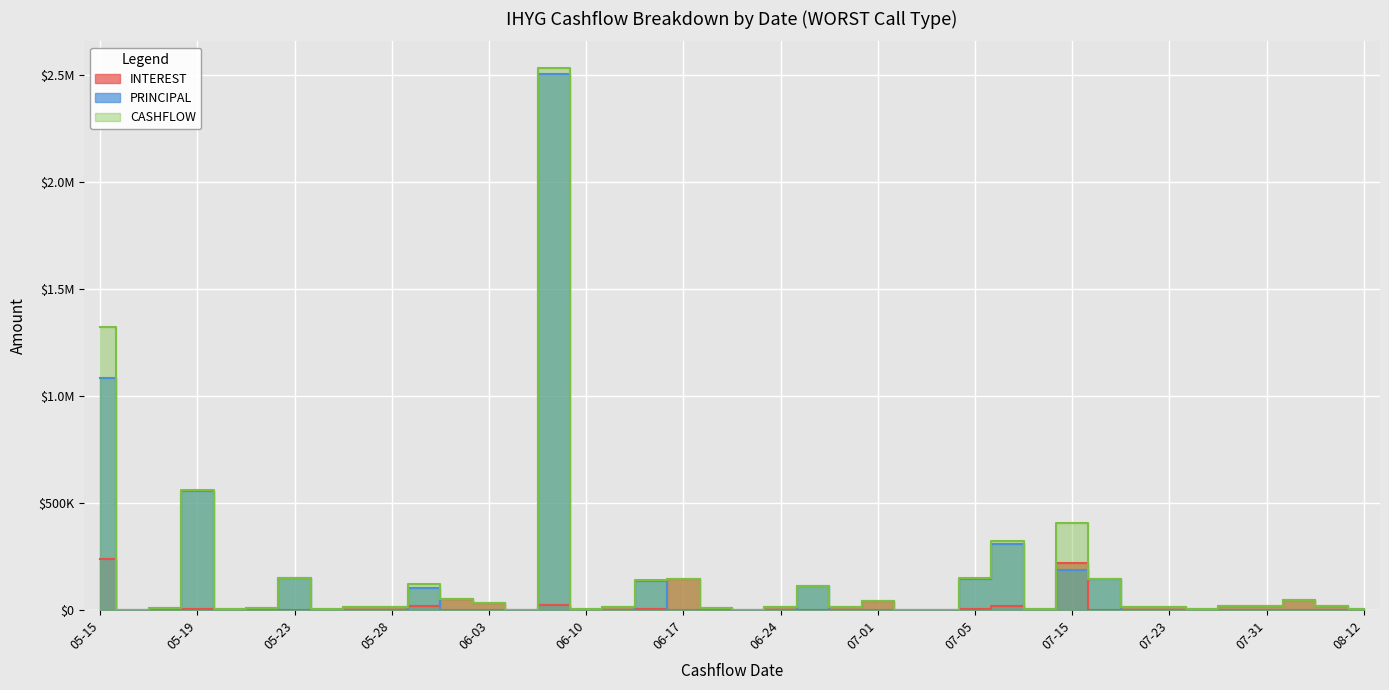

How many data points in INTEREST are less than 12785?

20